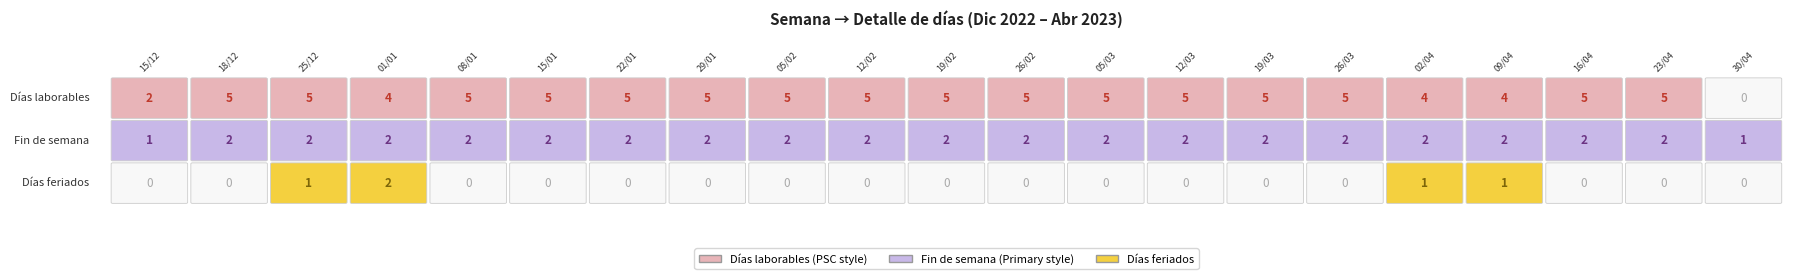

Rank the categories by Fin de semana value from lowest to highest.

15/12, 30/04, 18/12, 25/12, 01/01, 08/01, 15/01, 22/01, 29/01, 05/02, 12/02, 19/02, 26/02, 05/03, 12/03, 19/03, 26/03, 02/04, 09/04, 16/04, 23/04